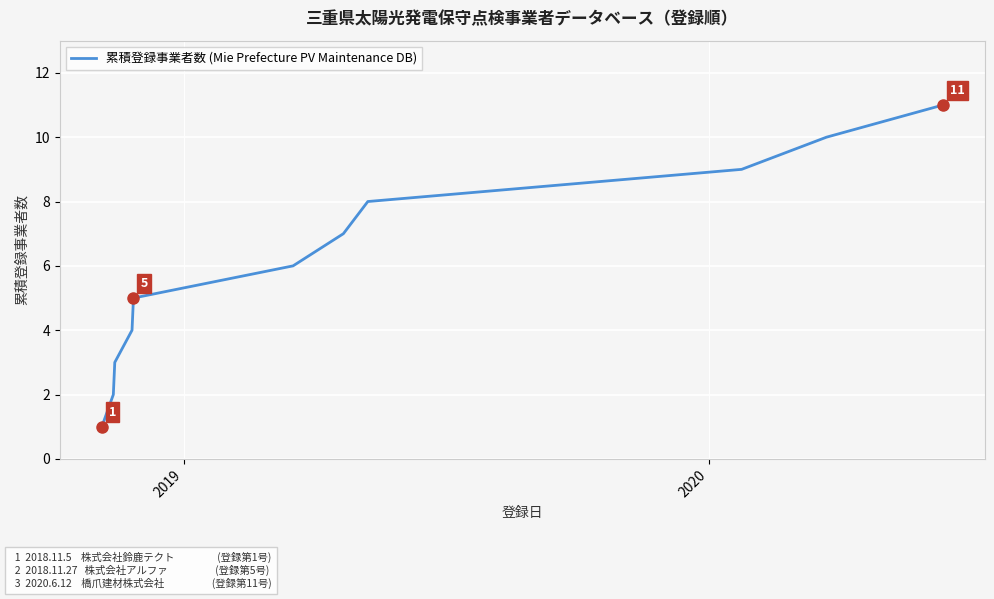

What is the greatest value displayed?

11